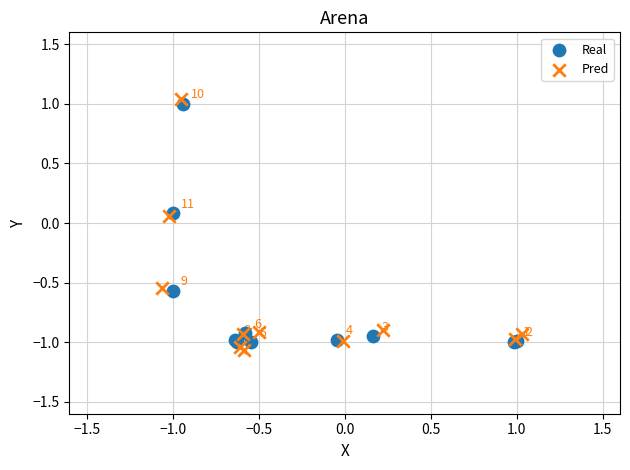

Which series has the widest spread of Y values?

Pred